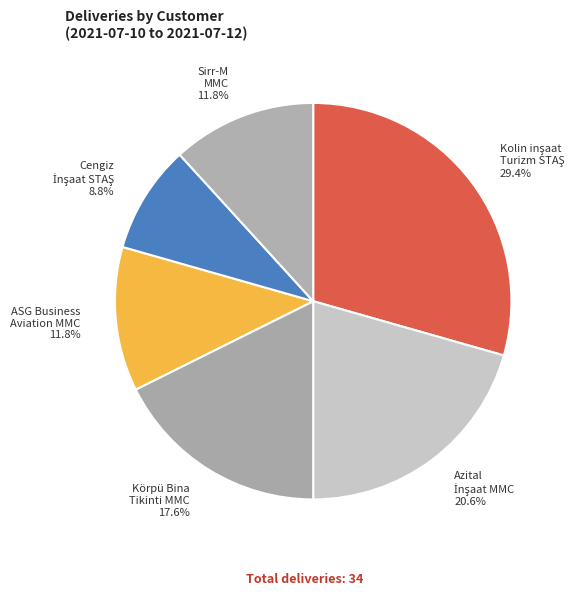

Is there any slice that represents more than half of the pie?

No